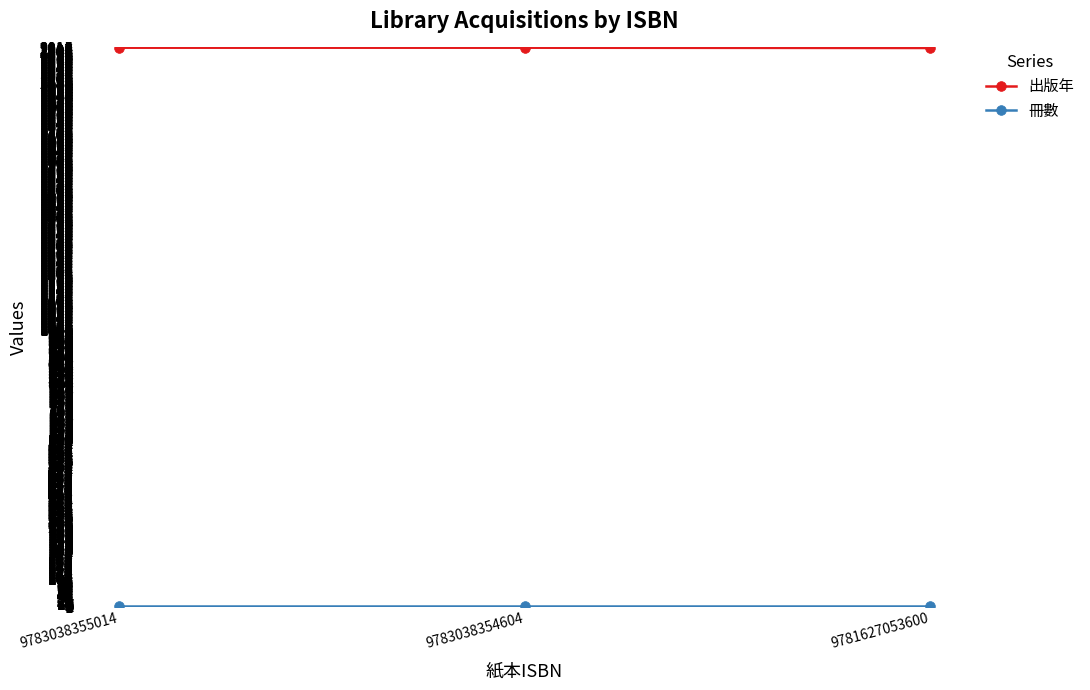

True or false: 出版年 has a value of 1202 at 9783038354604.

False